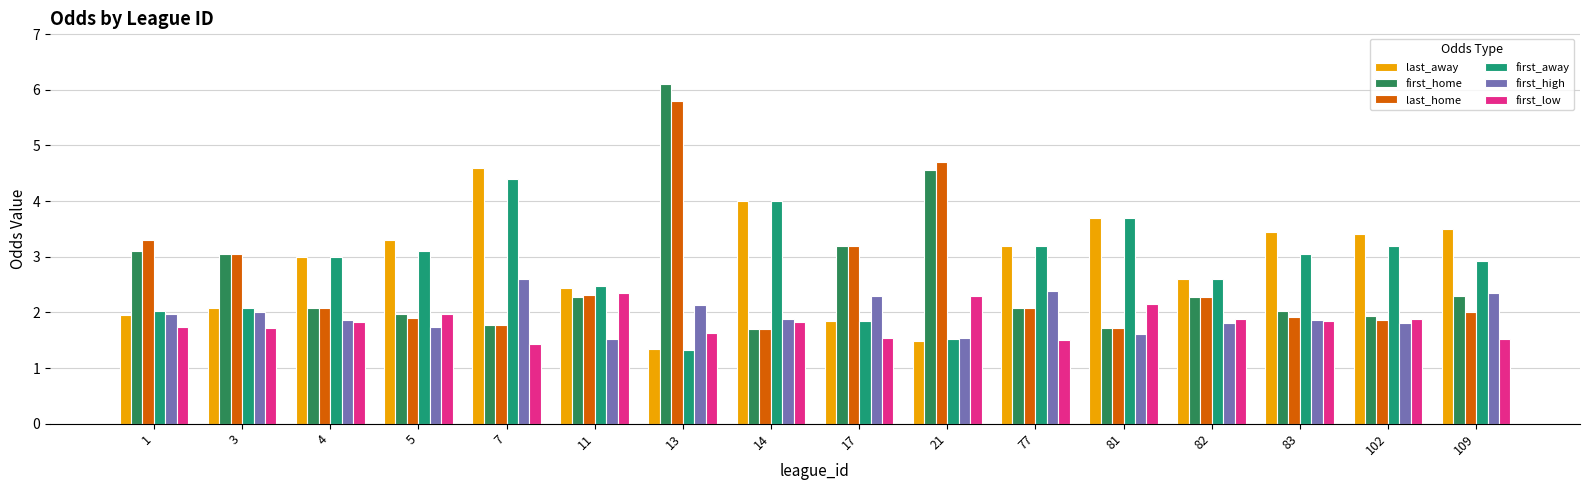

What value does the first_away series have at 7?

4.4